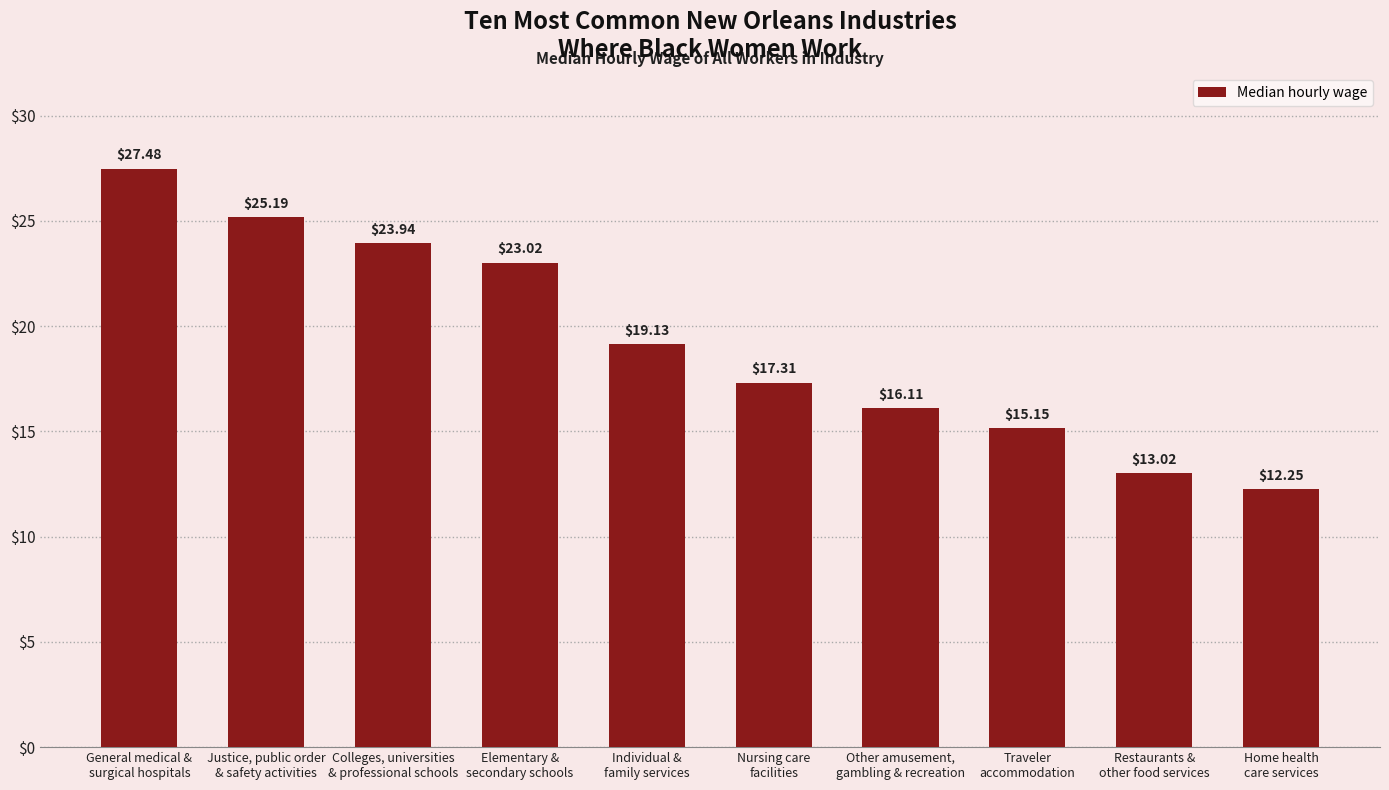

What is the value of the 6th bar from the left?

17.3